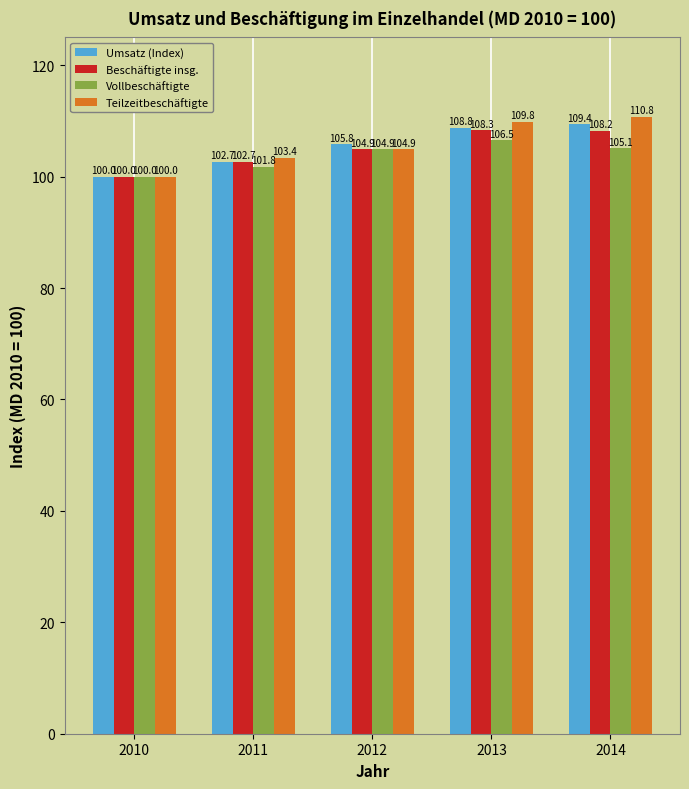

Reading left to right, transcribe all the data shown in this chart.

Umsatz (Index): 2010=100.0	2011=102.7	2012=105.8	2013=108.8	2014=109.4
Beschäftigte insg.: 2010=100.0	2011=102.7	2012=104.9	2013=108.3	2014=108.2
Vollbeschäftigte: 2010=100.0	2011=101.8	2012=104.9	2013=106.5	2014=105.1
Teilzeitbeschäftigte: 2010=100.0	2011=103.4	2012=104.9	2013=109.8	2014=110.8